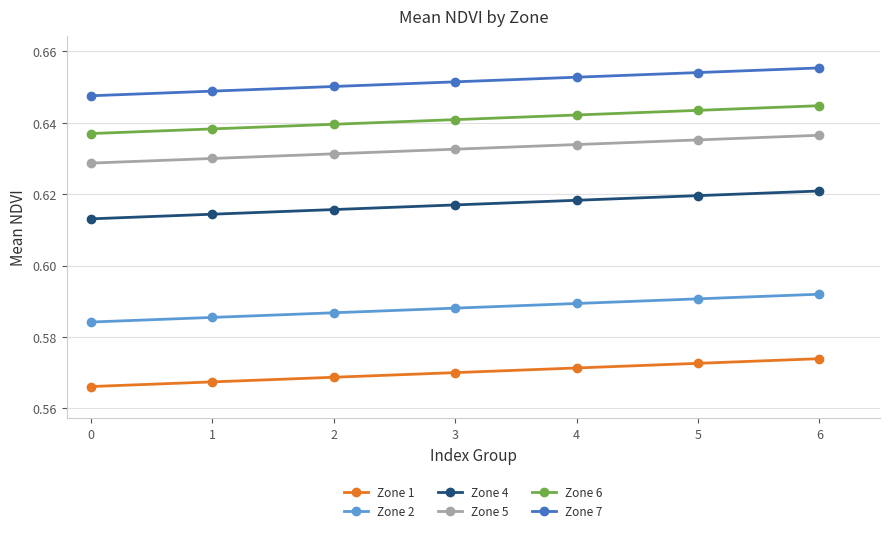

What is the sum of all Zone 2 values?

4.1